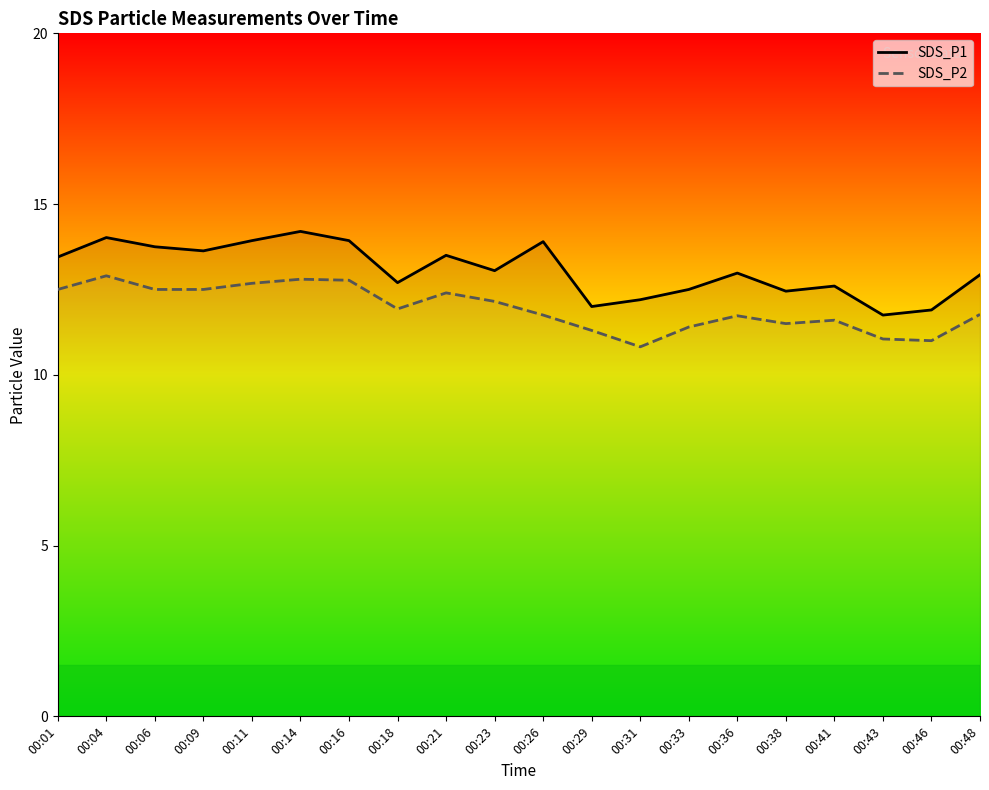

What is the difference between the SDS_P2 values at 00:23 and 00:21?

0.2